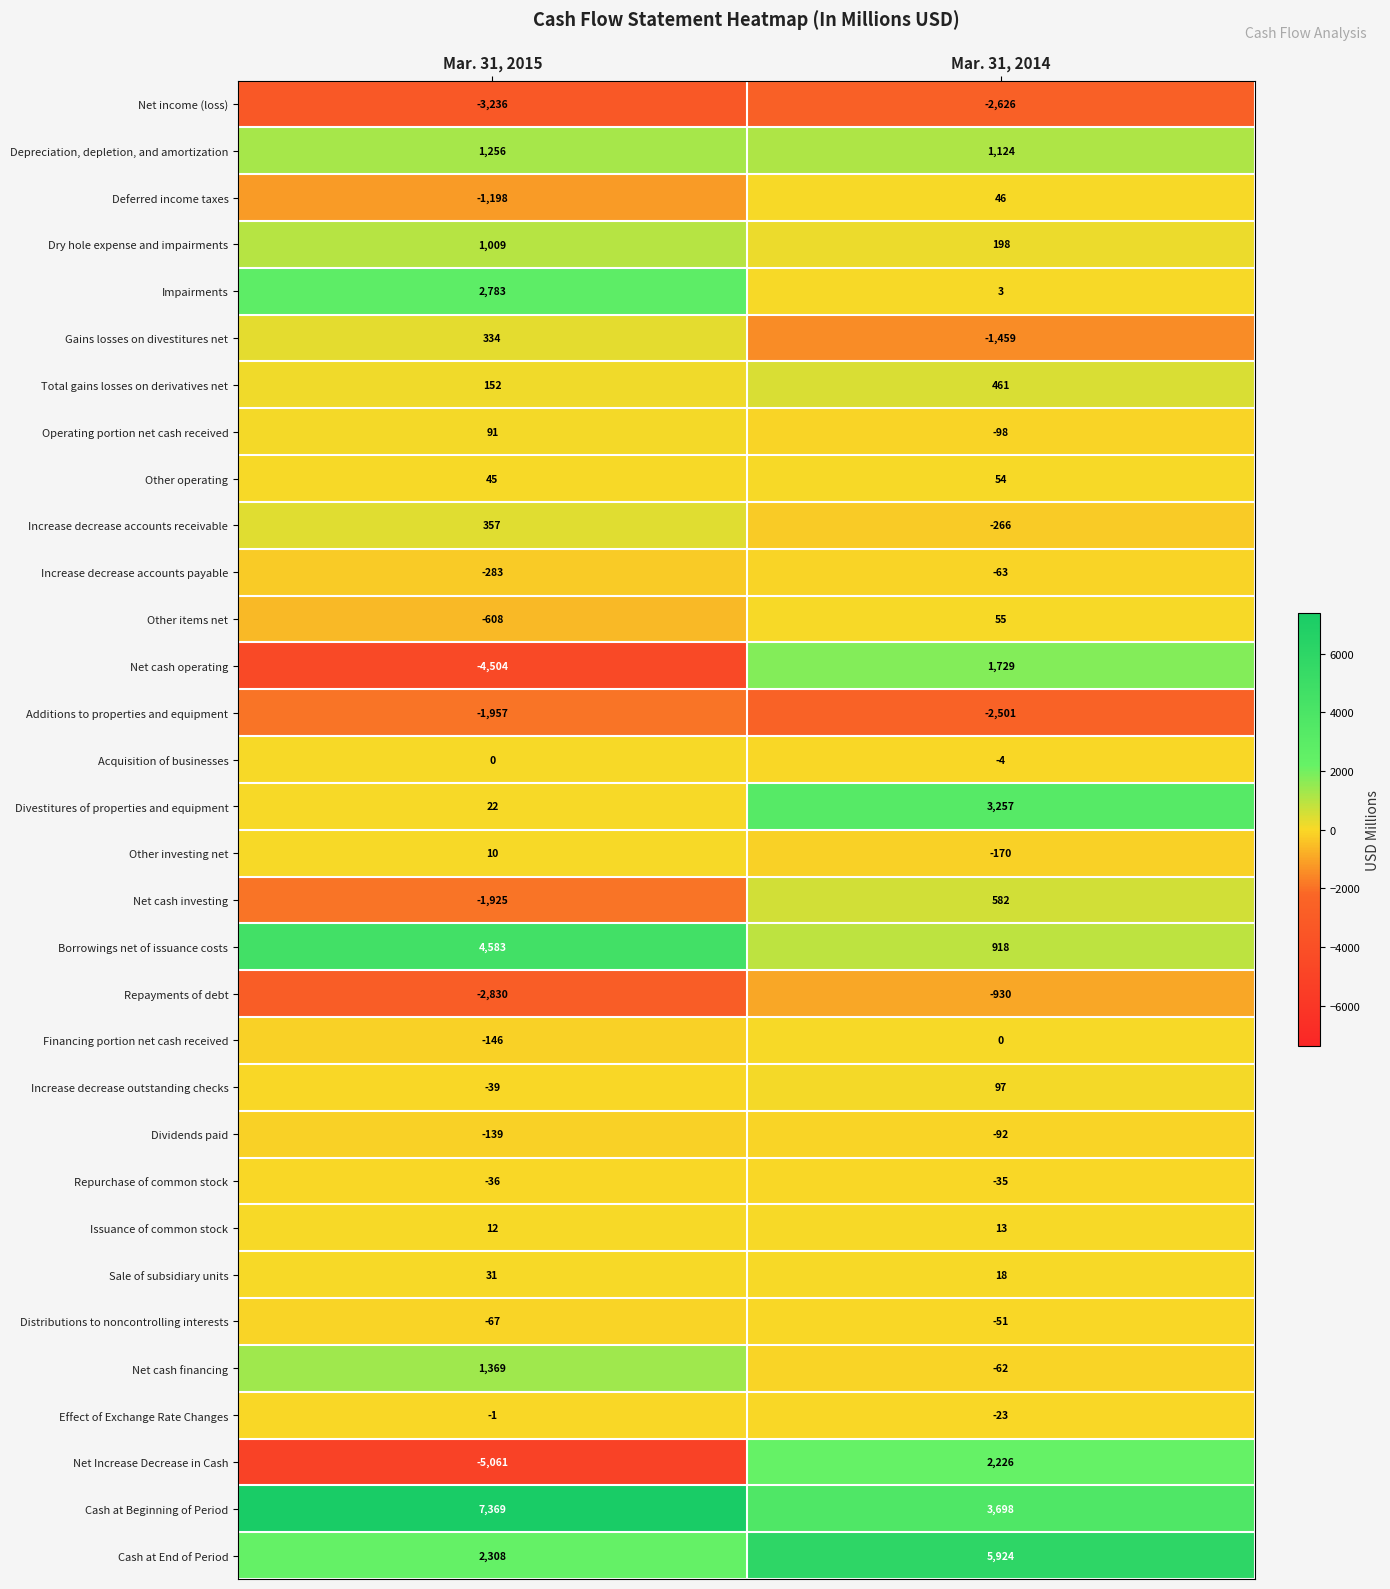

Which label corresponds to the largest value in the chart?

Mar. 31, 2015